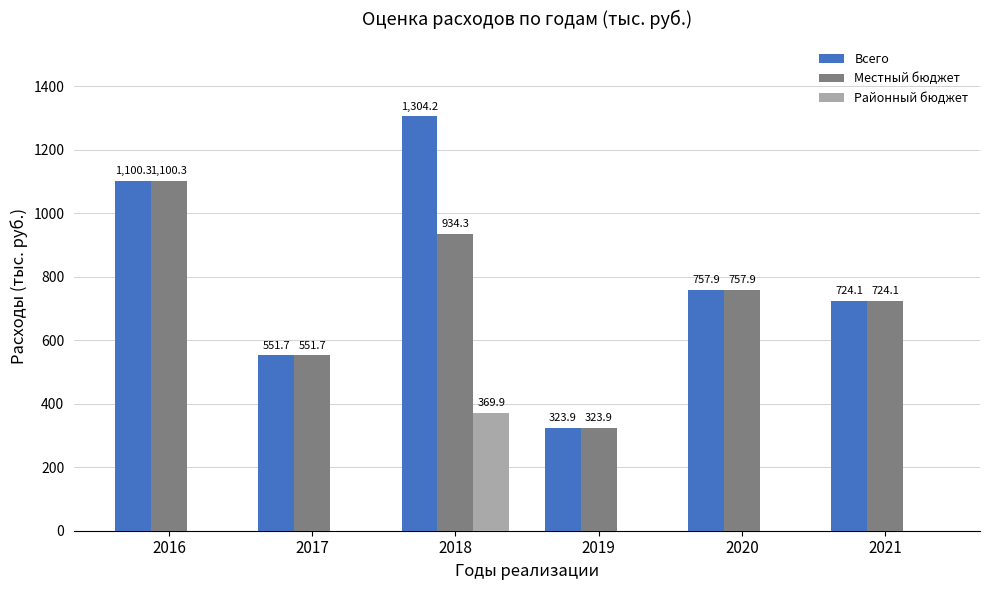

Which series has the largest total across all categories?

Всего